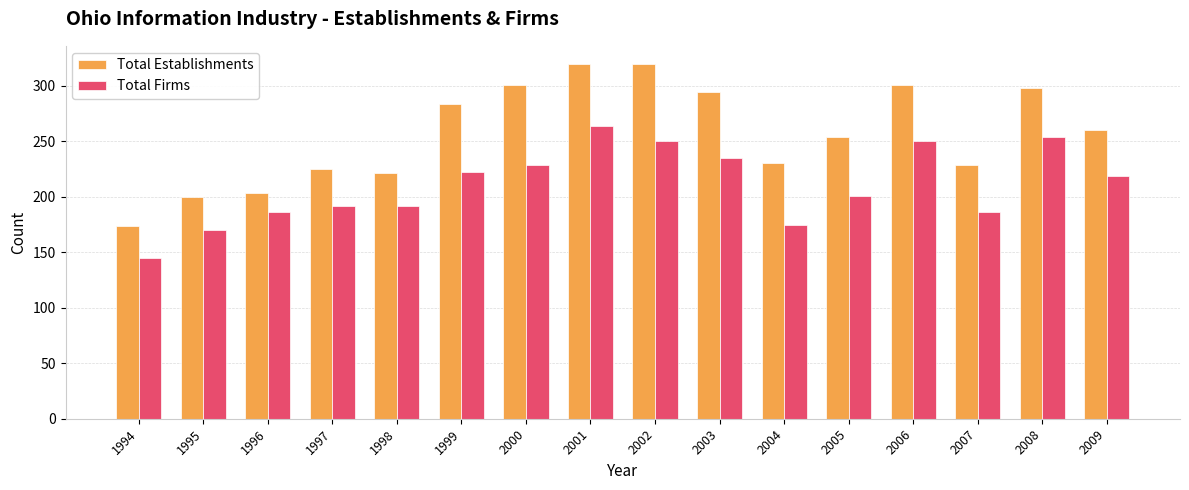

What is the total value across all series at 1999?

506